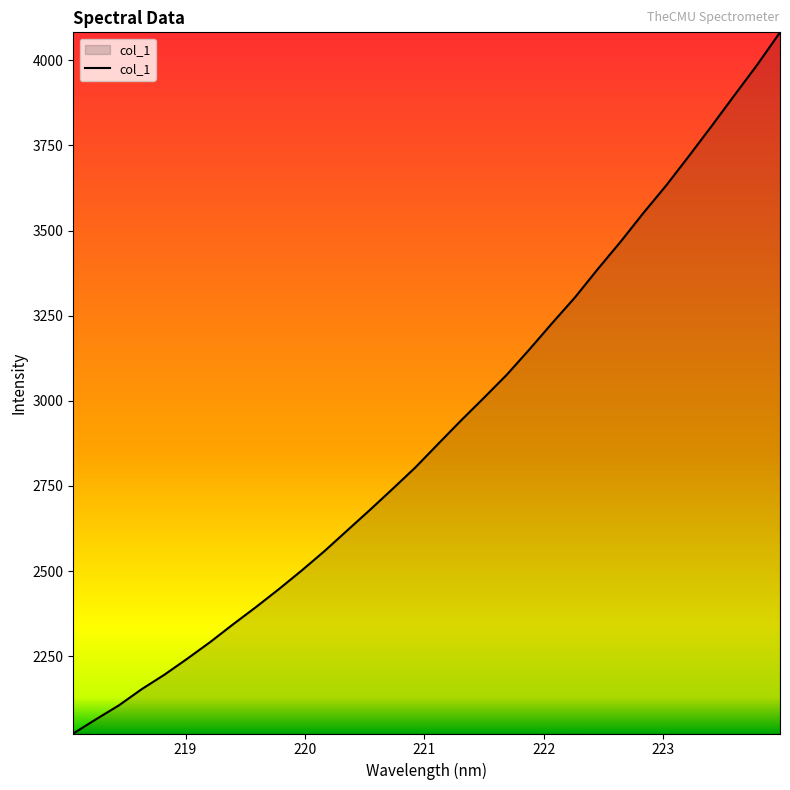

What is the difference between the maximum and minimum values?

2059.2